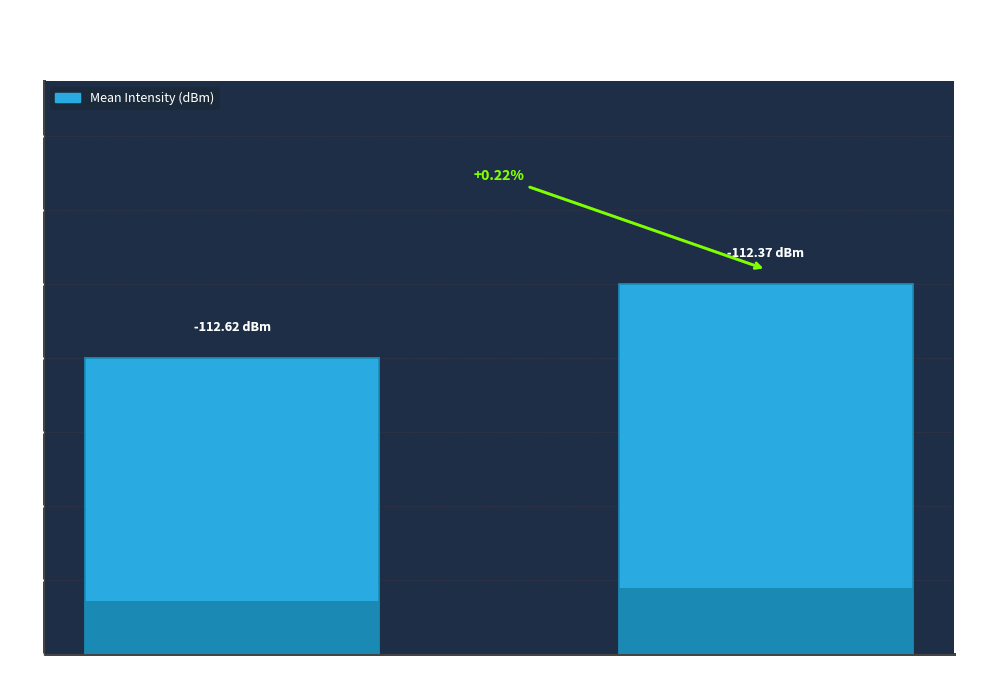

Rank the categories by value from highest to lowest.

Min 1, Min 0